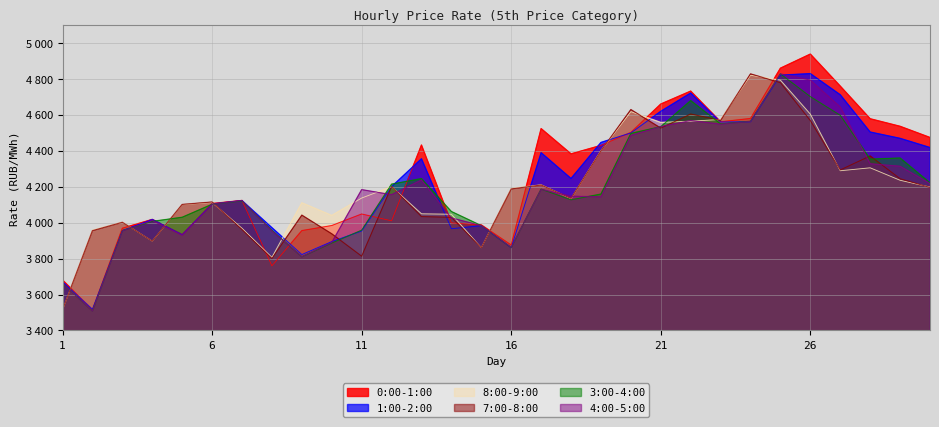

What are all the series names shown in the legend?

0:00-1:00, 1:00-2:00, 8:00-9:00, 7:00-8:00, 3:00-4:00, 4:00-5:00